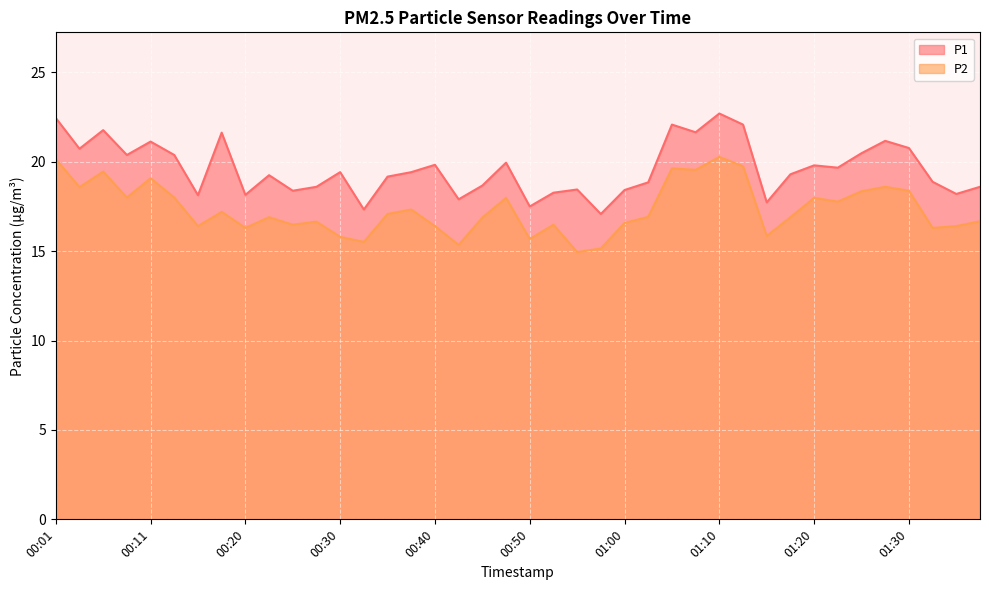

True or false: P1 has a value of 22.4 at 00:01.

True